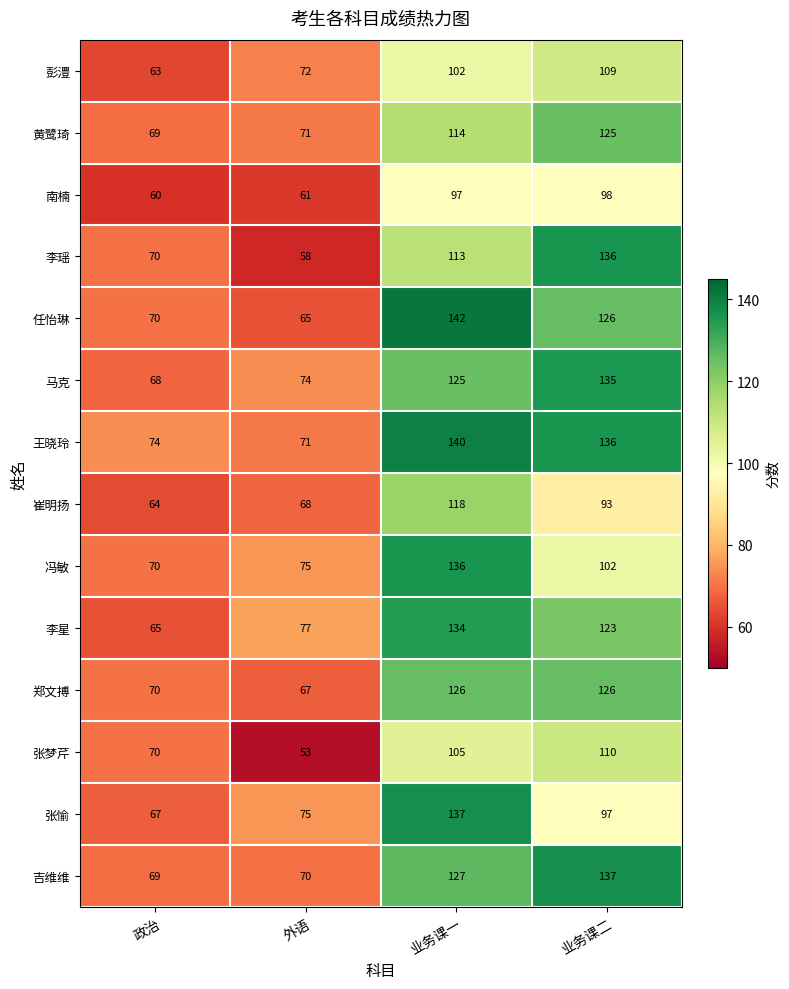

List the labels in order of 张梦芹 value, smallest first.

外语, 政治, 业务课一, 业务课二